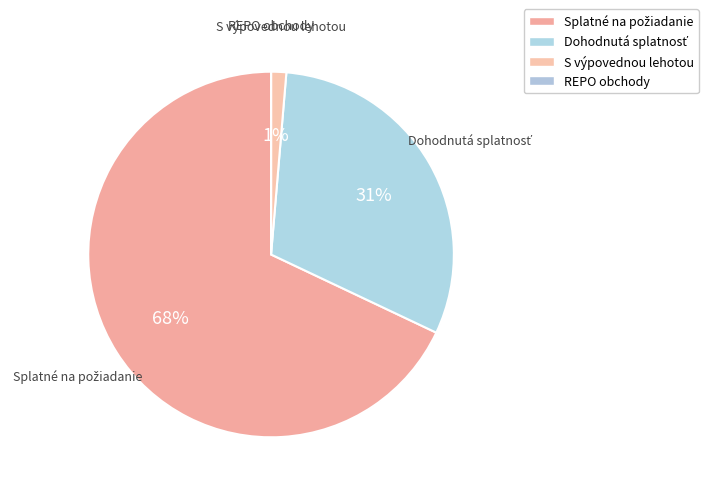

To the nearest percent, what is the average slice percentage?

25%